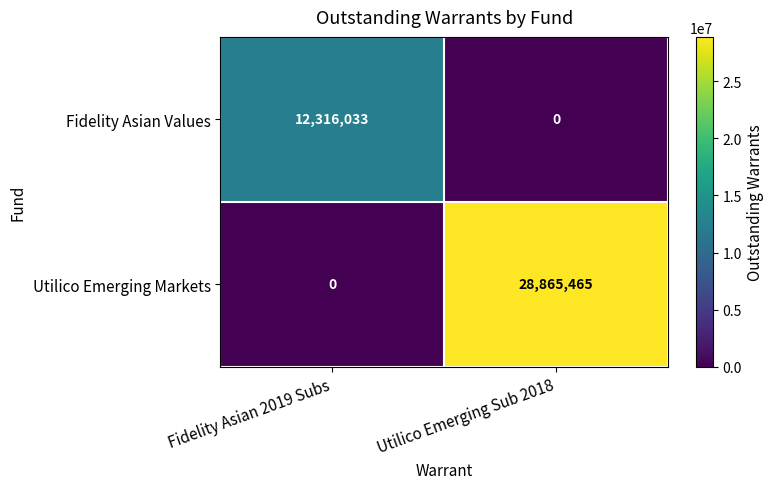

What is the total value across all series at Fidelity Asian 2019 Subs?

12316033